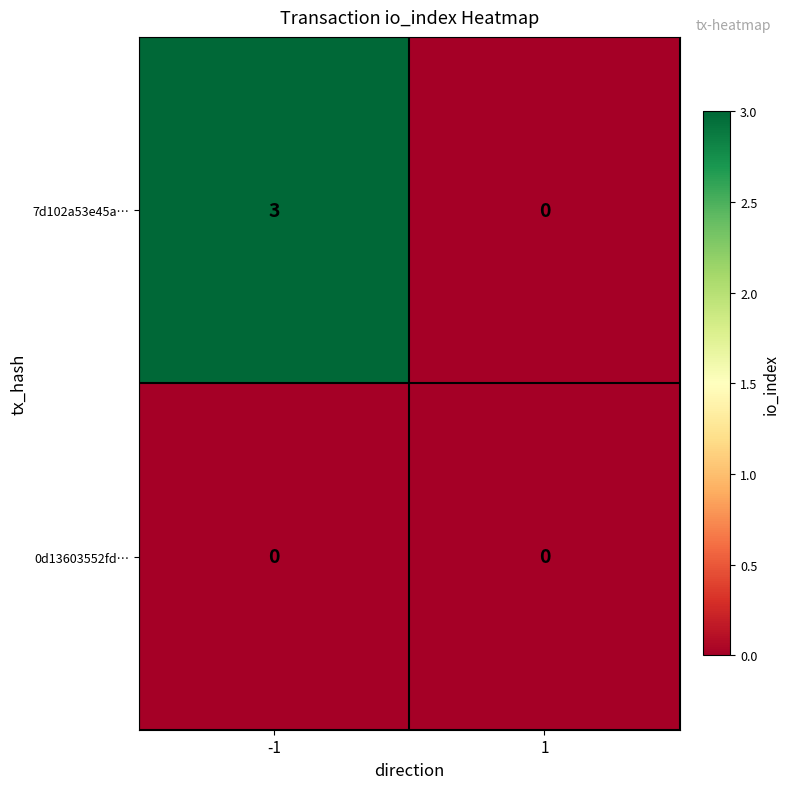

What is the maximum value for 7d102a53e45a…?

3